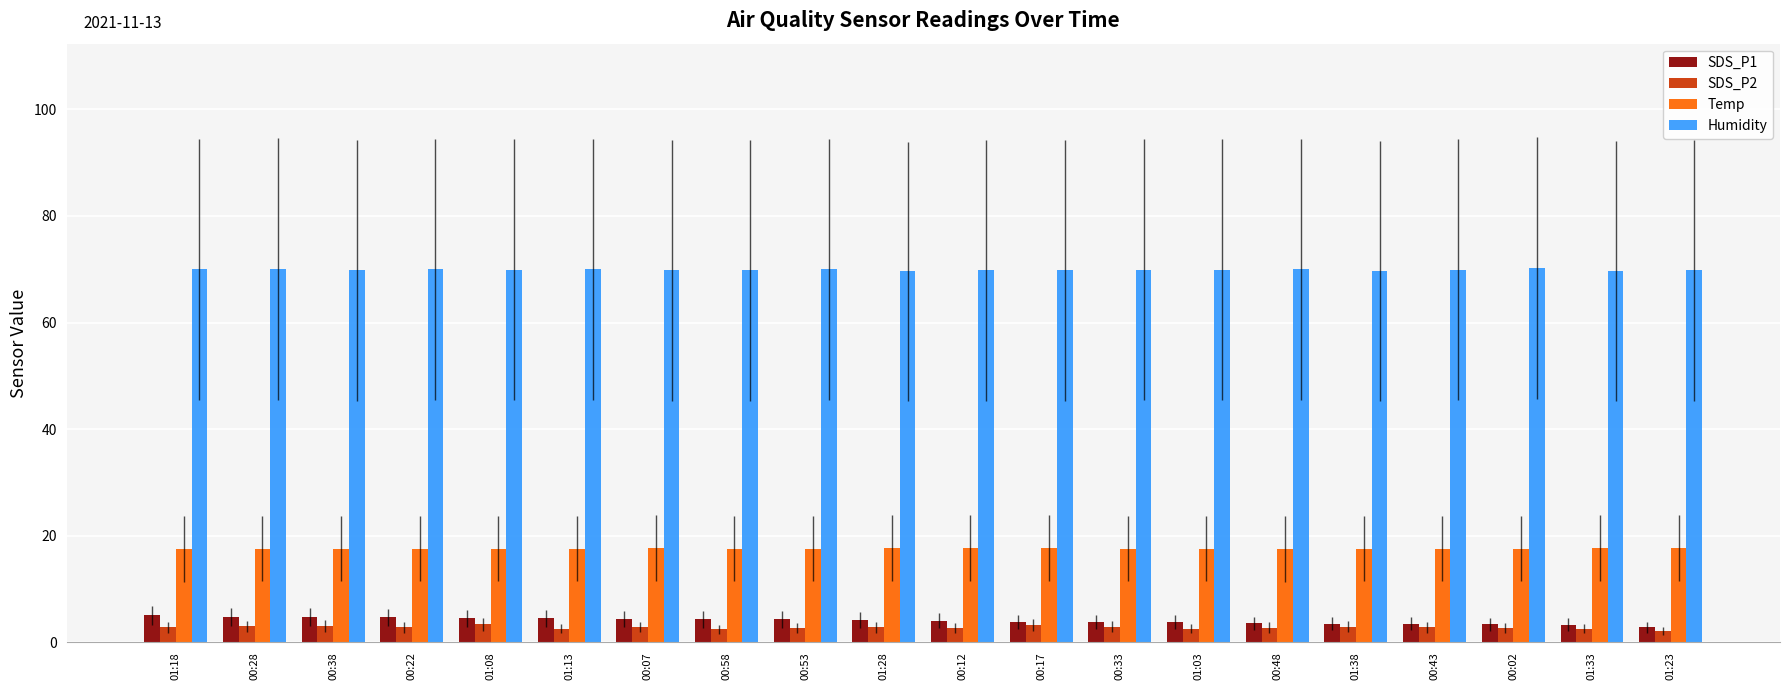

True or false: SDS_P1 has a value of 4.0 at 00:12.

True